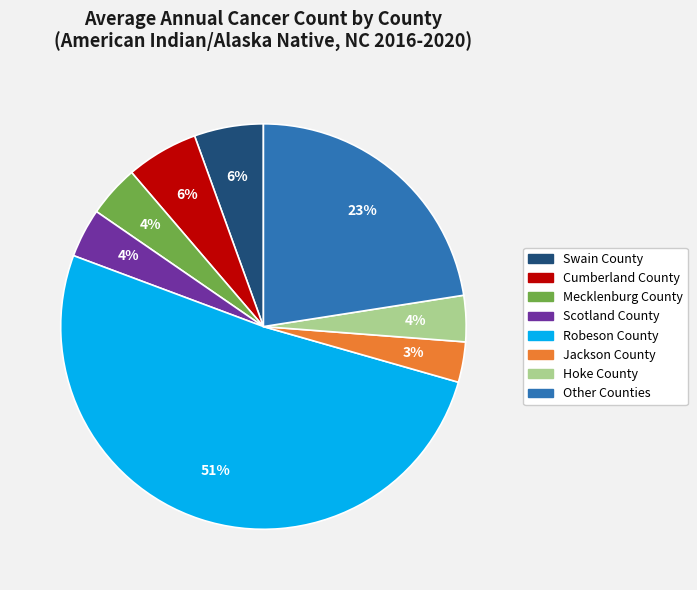

Does any single category account for the majority?

Yes